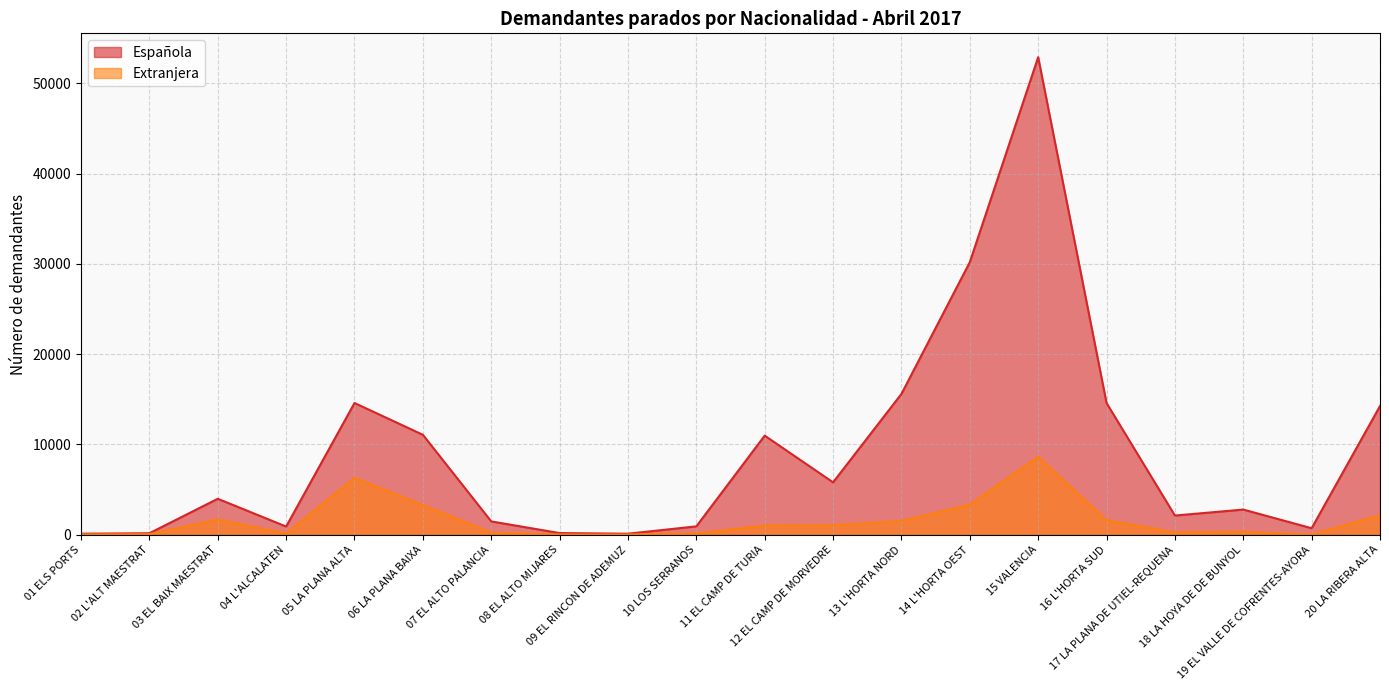

Does the chart display data point markers on the line(s)?

No